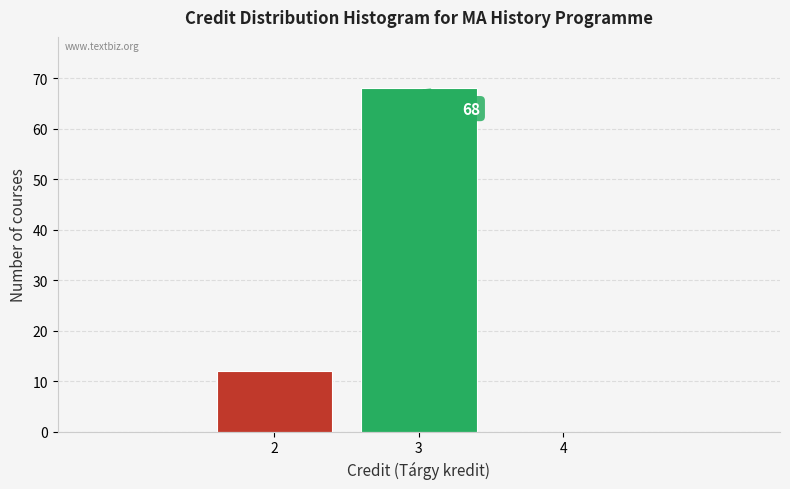

Reading right to left, what are all the values shown in this chart?

4=0	3=68	2=12